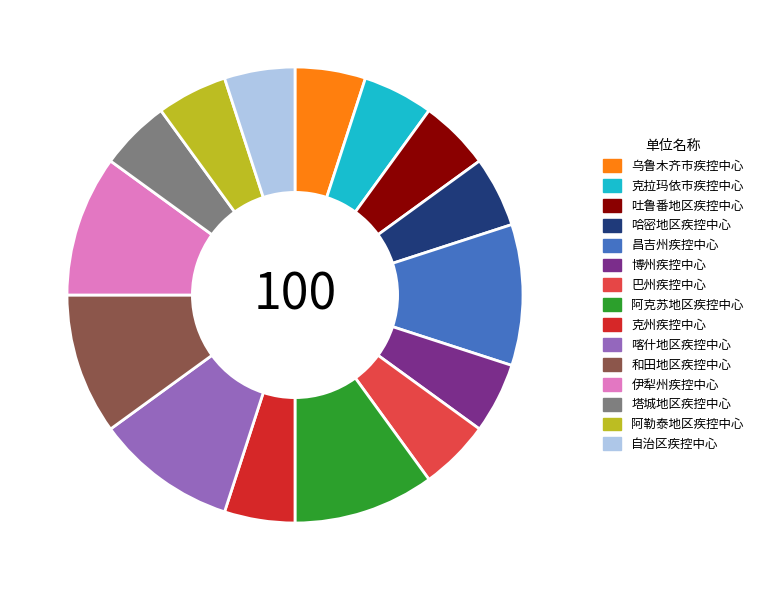

Does 和田地区疾控中心 represent more than half of the total?

No